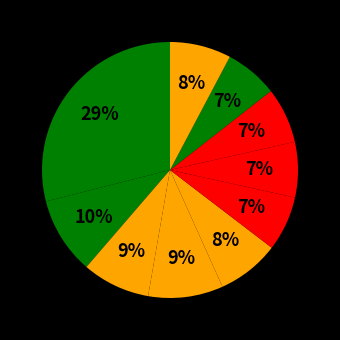

How many segments does this pie chart have?

10